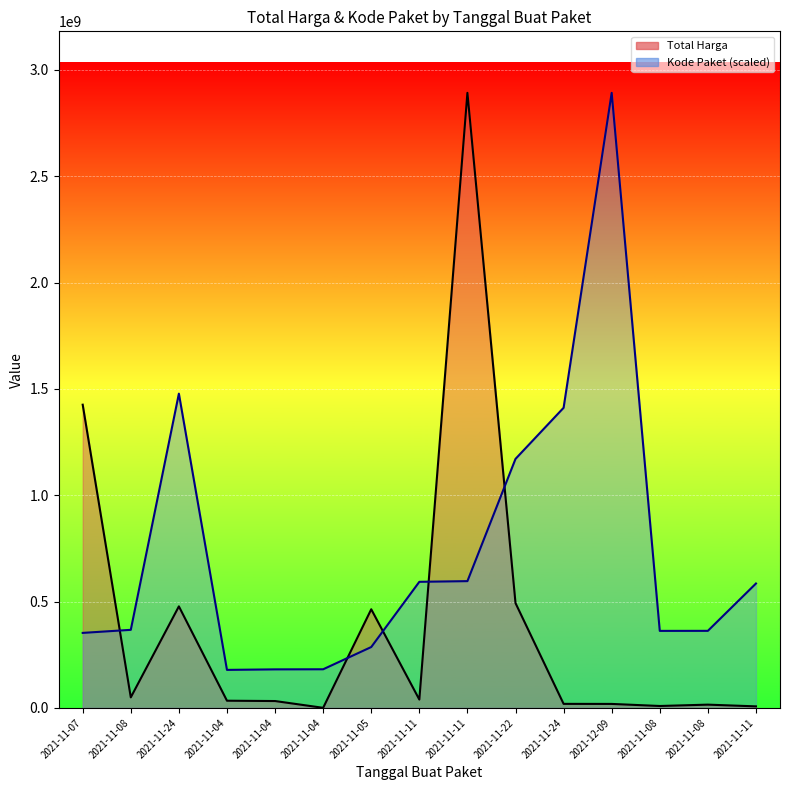

What is the label of the 3rd point from the right?

2021-11-08